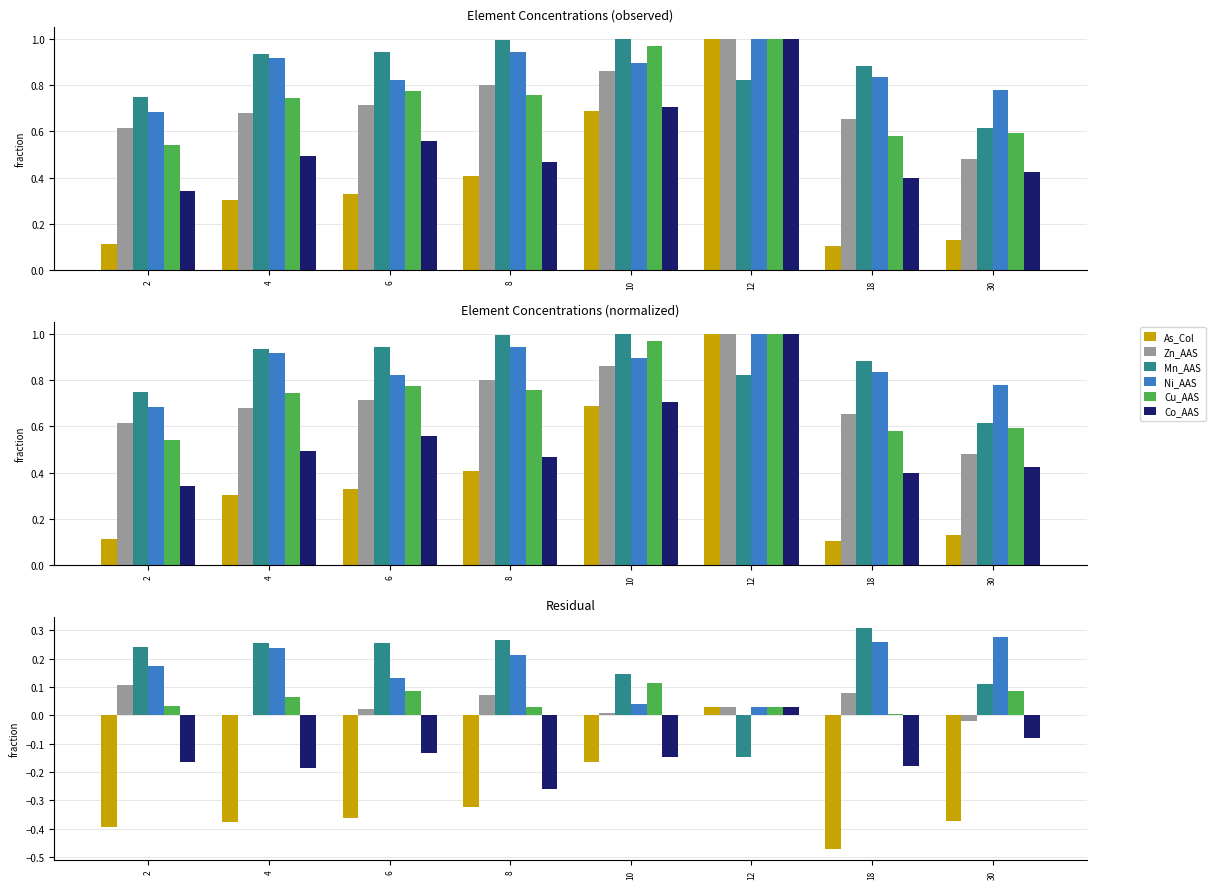

What is the sum of the Mn_AAS values at 10 and 18?

0.5